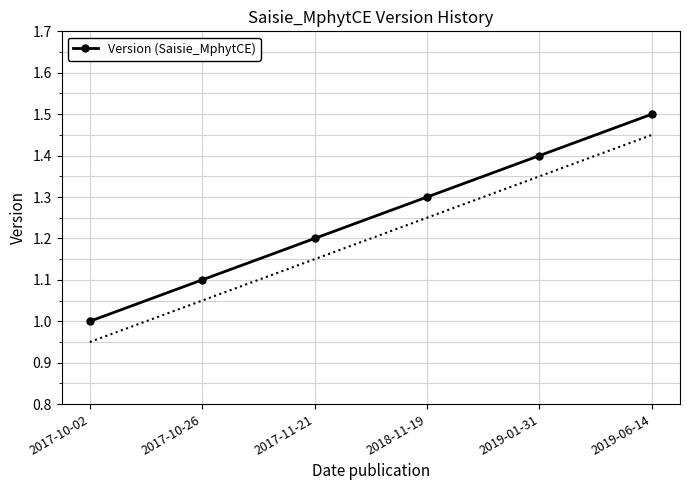

Reading left to right, what are all the values shown in this chart?

1.0	1.1	1.2	1.3	1.4	1.5